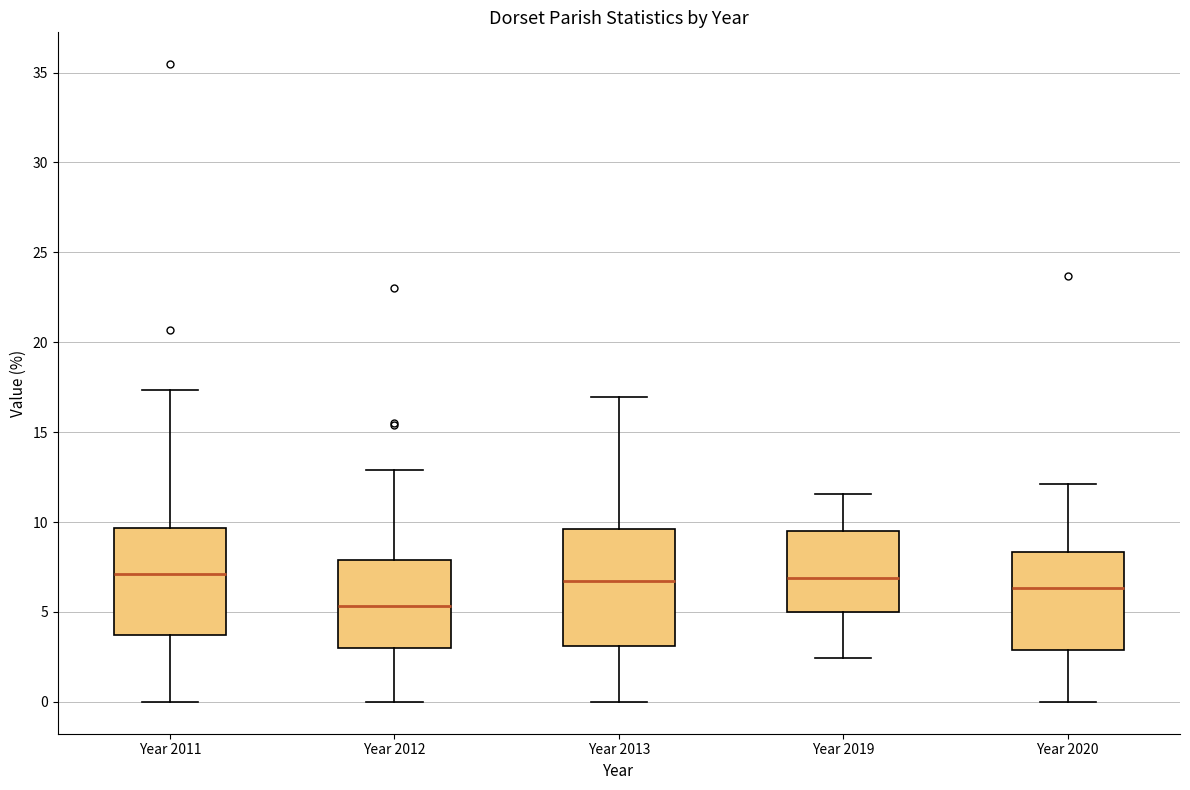

Where does the median line of the box for Year 2020 sit on the y-axis? The values are not printed on the chart, so give them approximately, as read against the axis.

6.5